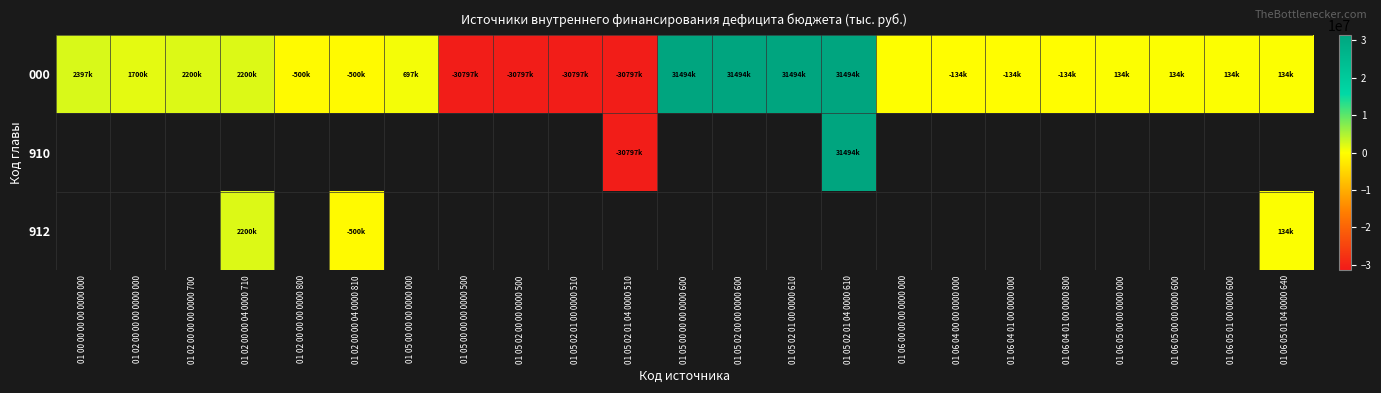

How many positive values does the 912 series have?

2